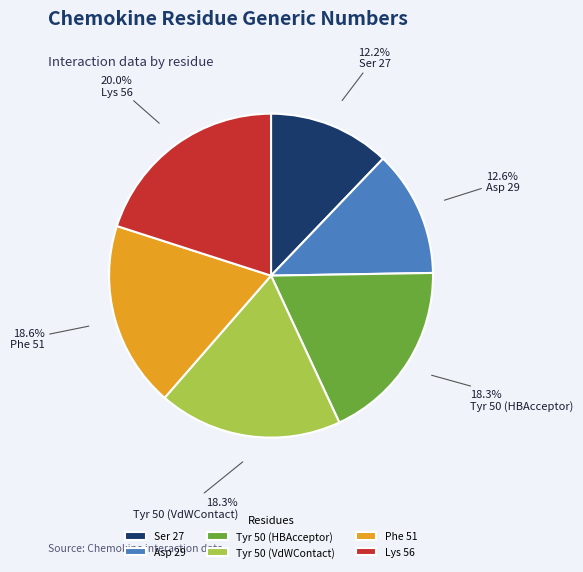

Which category has the biggest portion of the pie?

Lys 56